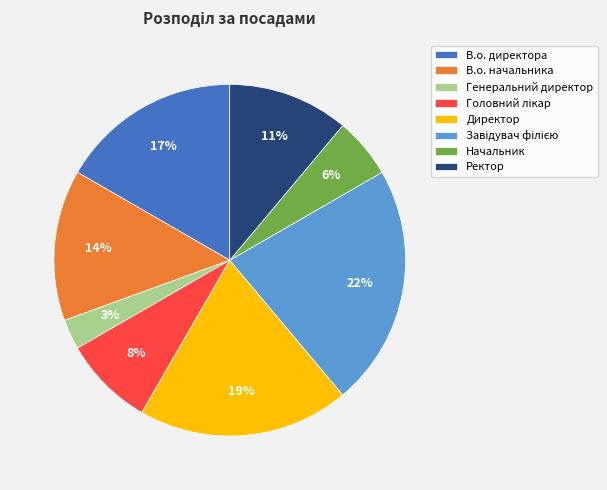

How many slices are in this pie chart?

8